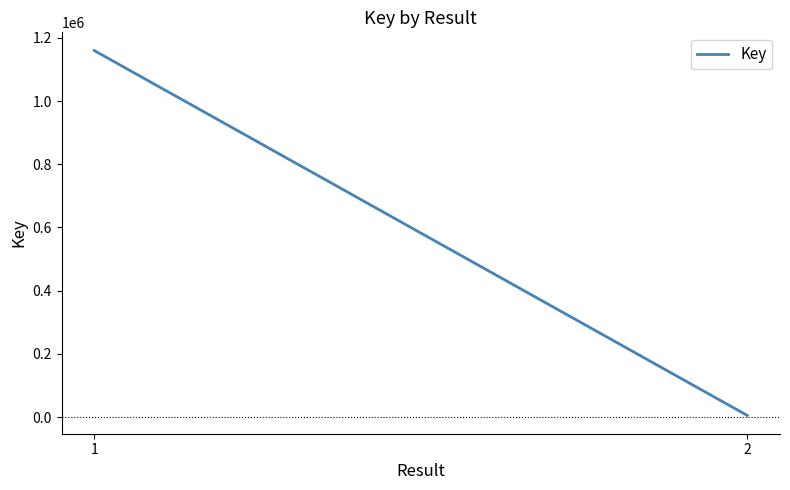

What is the change in value from 1 to 2?

-1154835